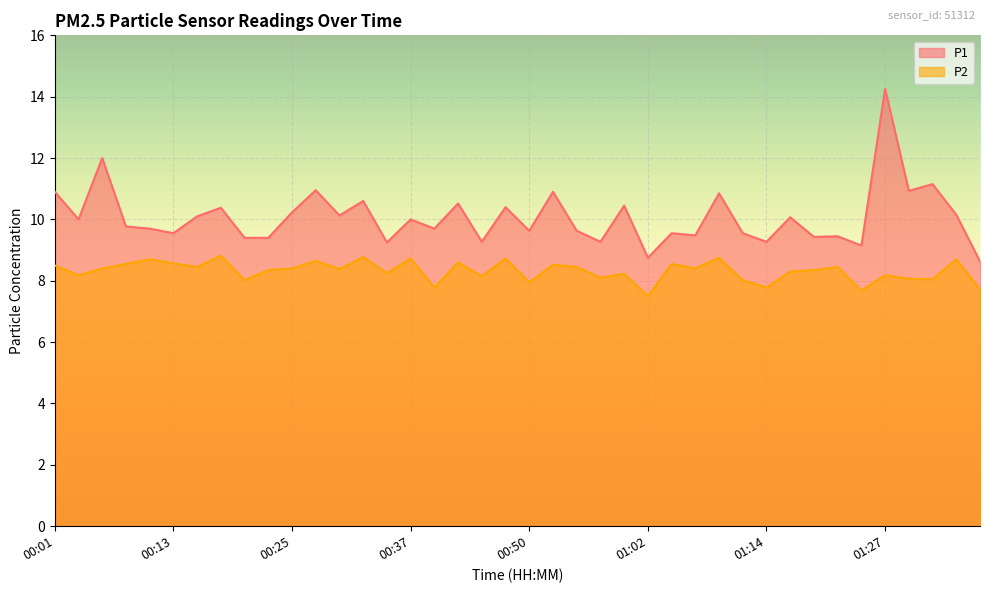

True or false: P1 has more than 2 interior local peaks.

True